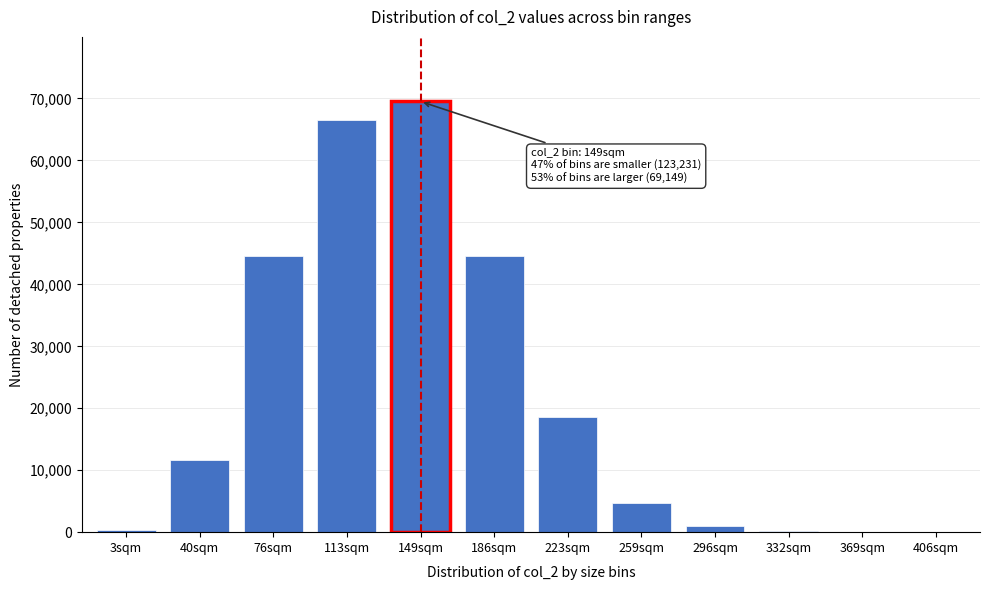

The value at 40sqm is 11664. True or false?

True